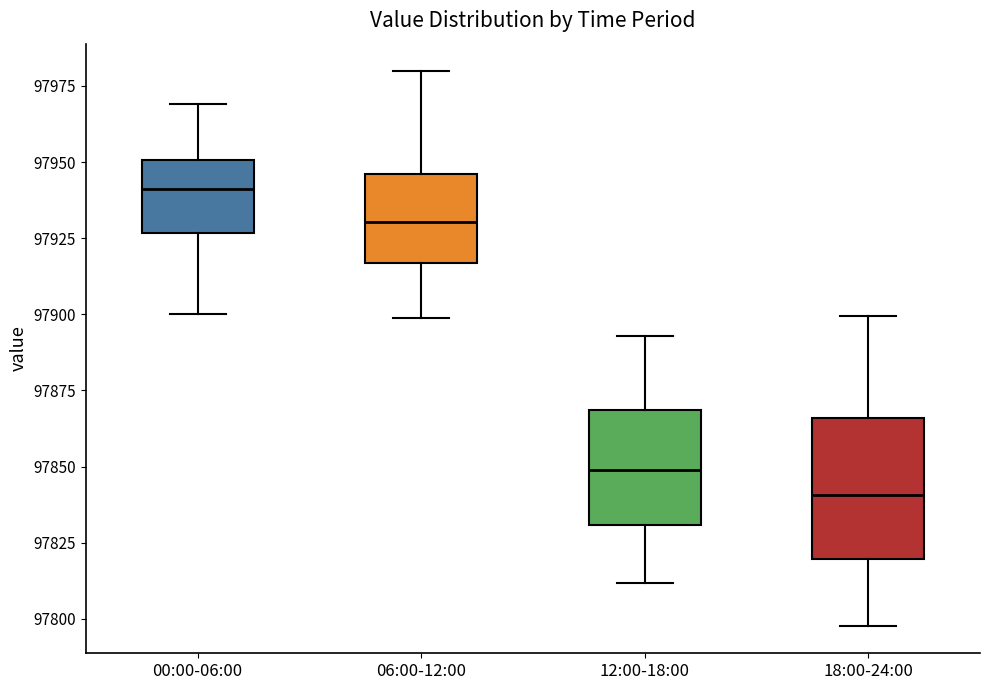

Reading left to right, transcribe this box plot: for each box, give where its median line is, the range the box spans, and where its two whiskers end, as read against the y-axis. The values are not printed on the chart, so give them approximately, as read against the axis.

00:00-06:00: median 97940, box 97925 to 97950, whiskers 97900 to 97970
06:00-12:00: median 97930, box 97915 to 97945, whiskers 97900 to 97980
12:00-18:00: median 97850, box 97830 to 97870, whiskers 97810 to 97895
18:00-24:00: median 97840, box 97820 to 97865, whiskers 97800 to 97900